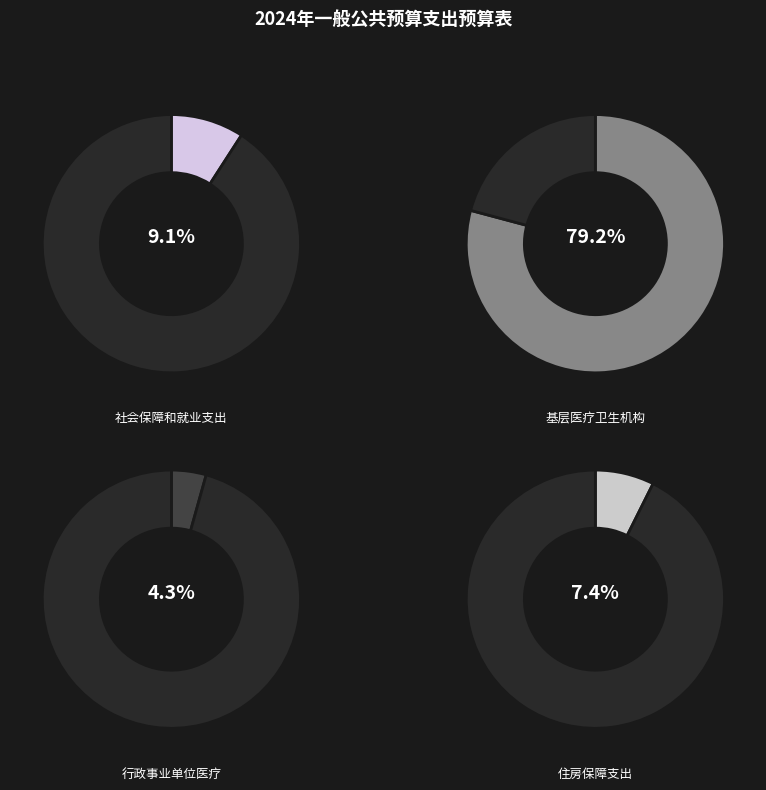

To the nearest percent, what portion does 社会保障和就业支出 represent?

9%